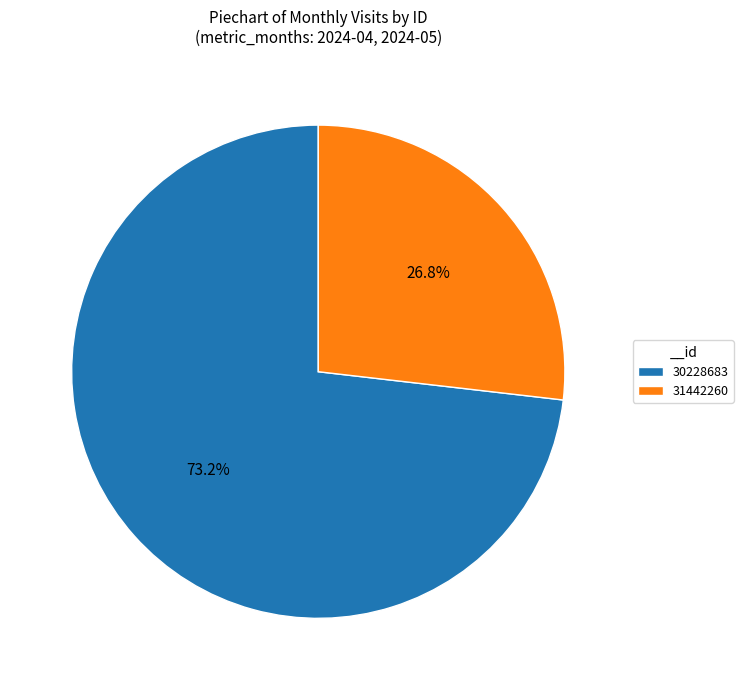

What percentage do 31442260 and 30228683 together represent?

100.0%